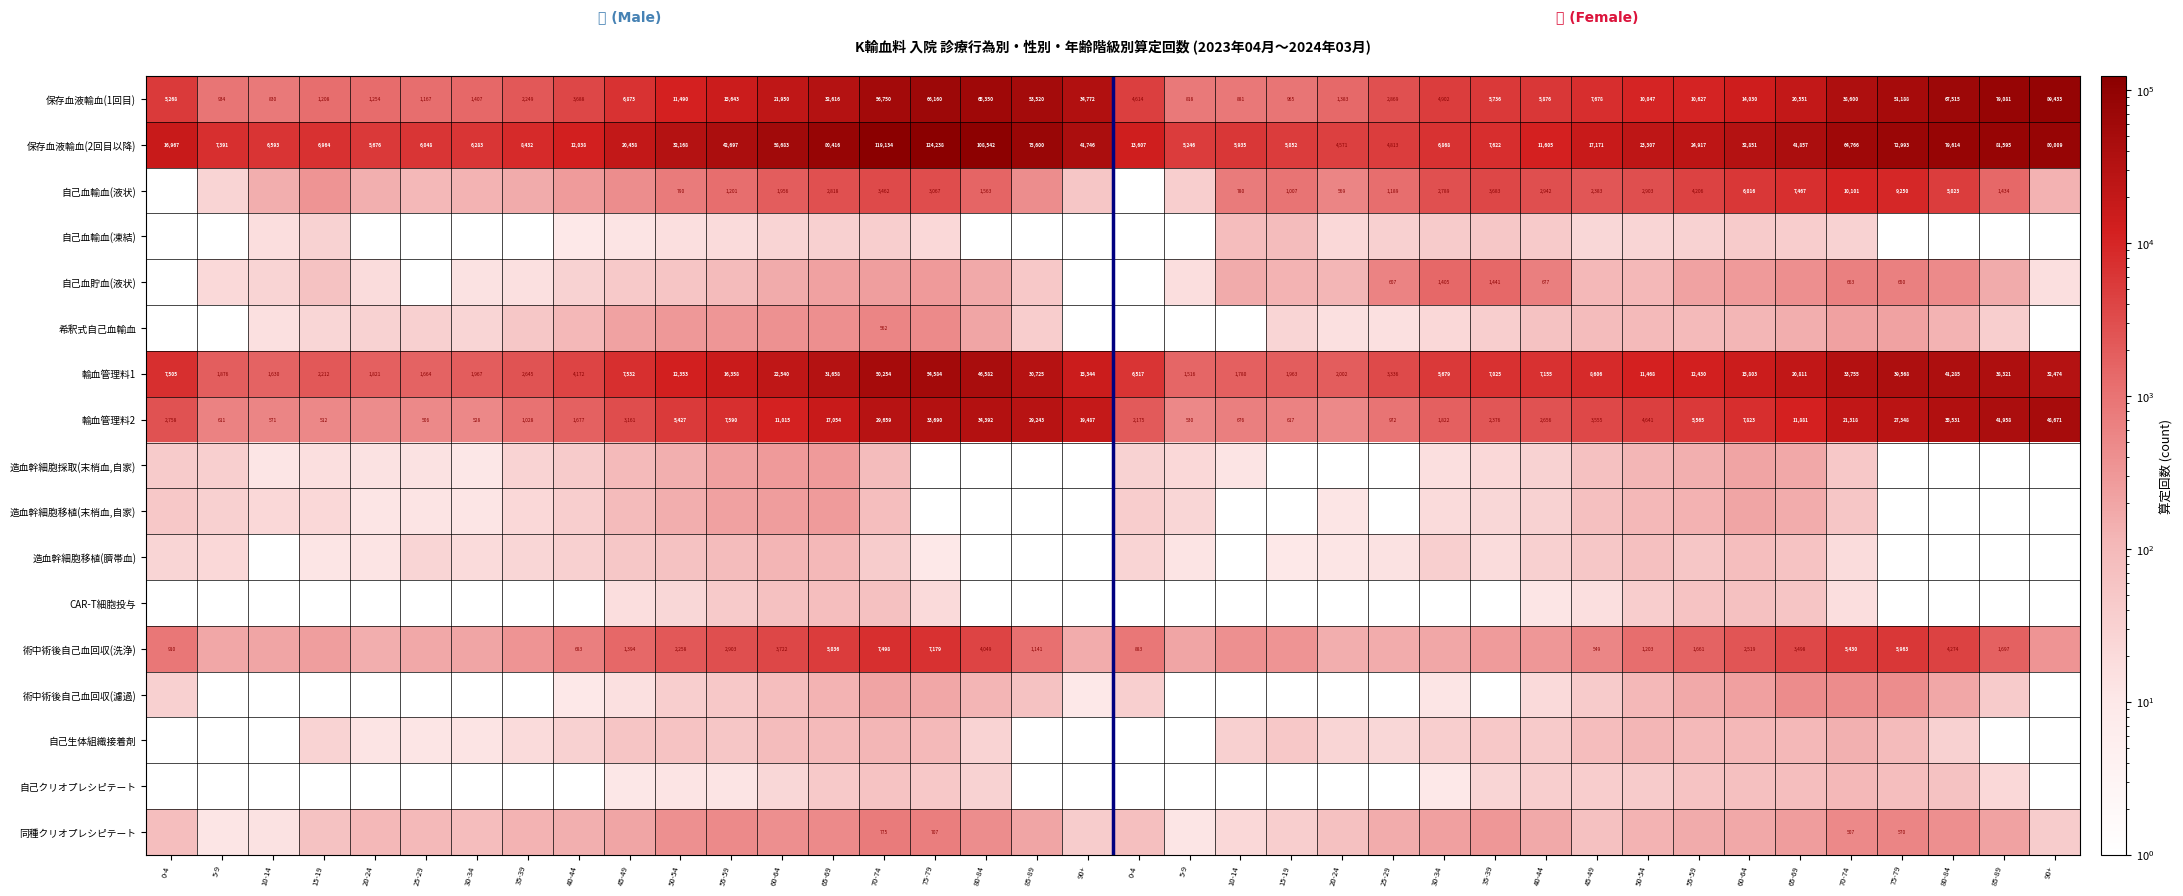

How many data points in 保存血液輸血(2回目以降) are less than 20458?

19